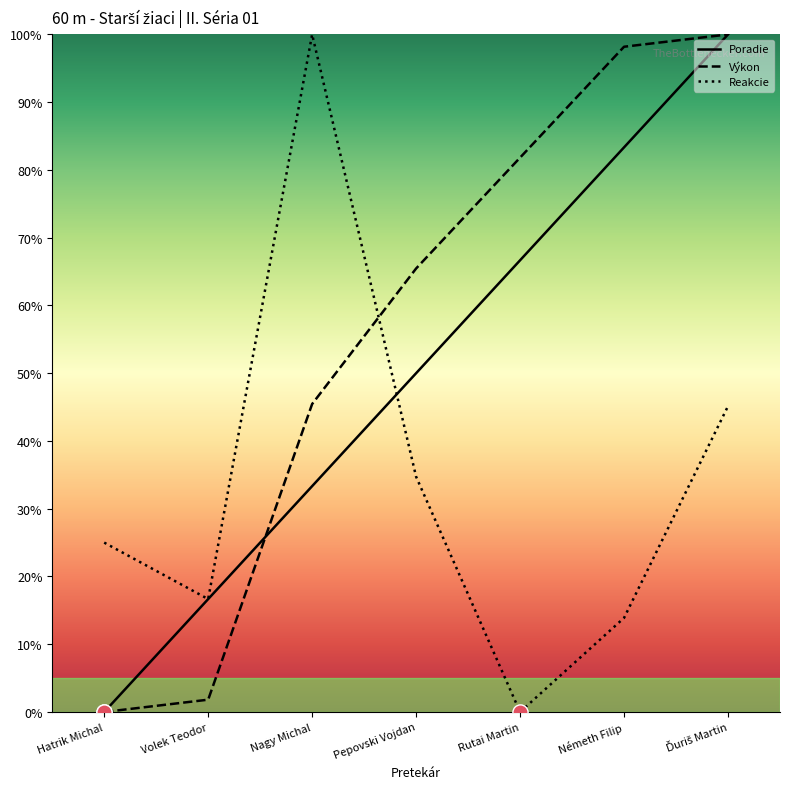

What is the total value across all series at Németh Filip?

195.4